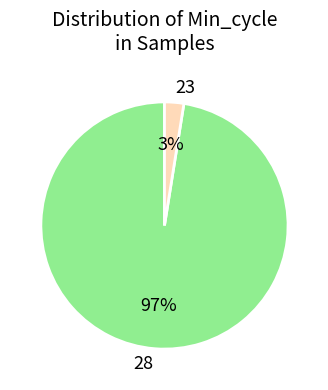

Combined, do 28 and 23 account for over 50%?

Yes